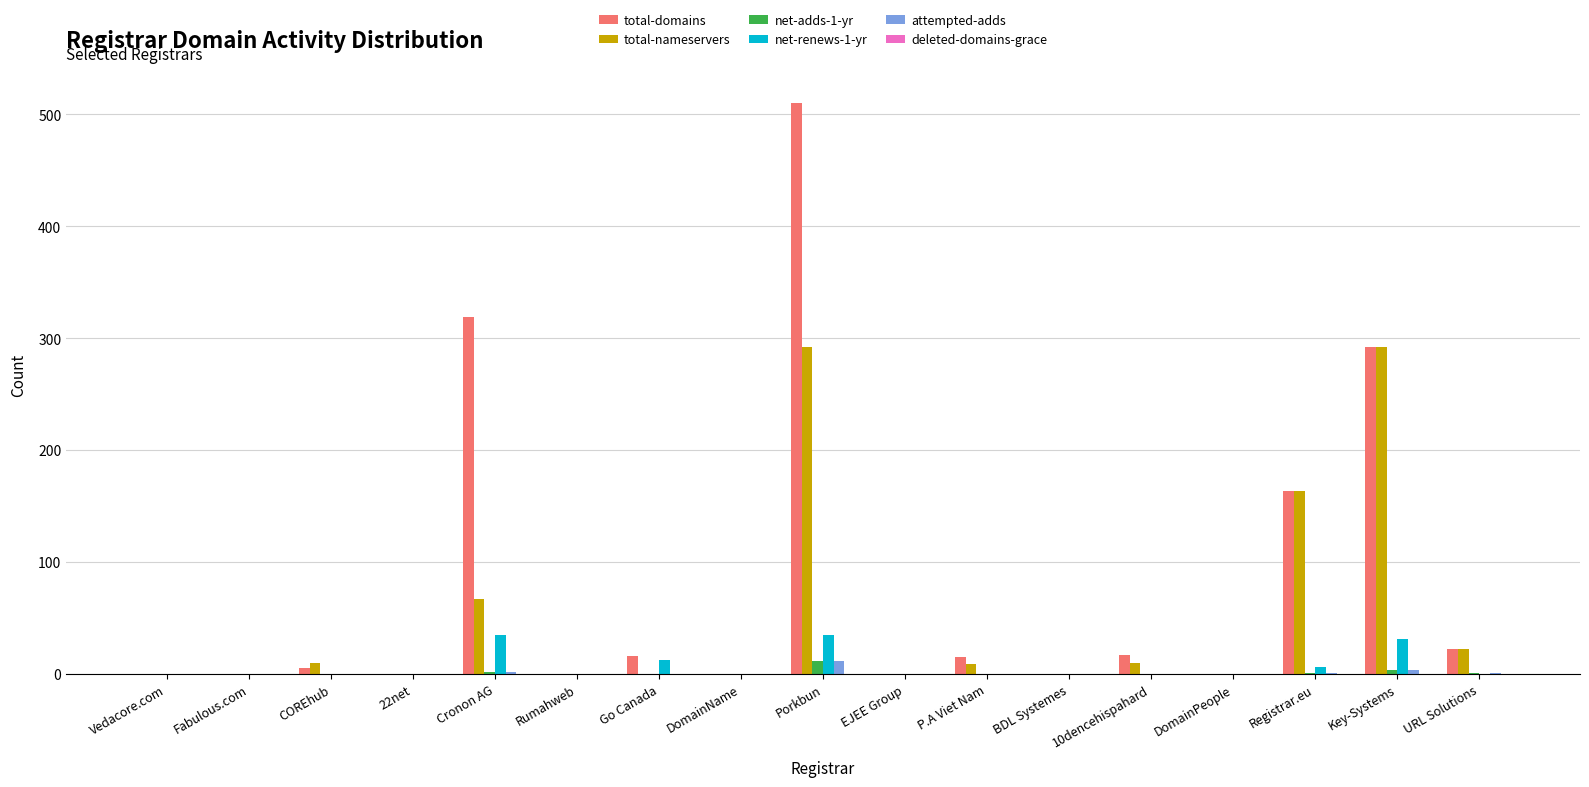

At which category does the chart reach its peak across all series?

Porkbun